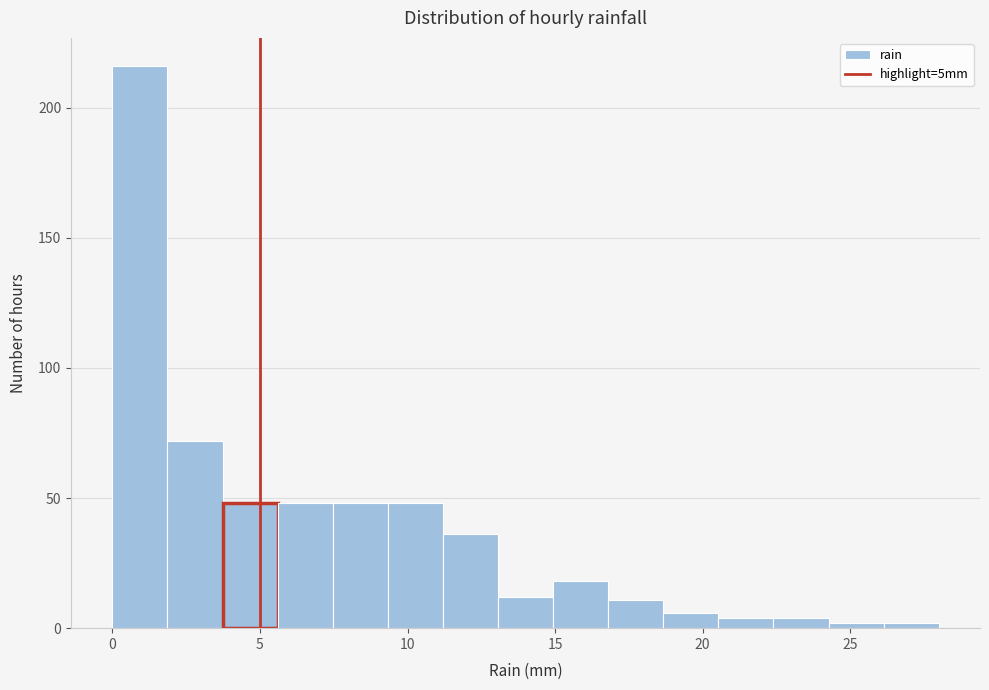

Read against the x-axis, roughly where is the centre of the tallest bar?

1.0